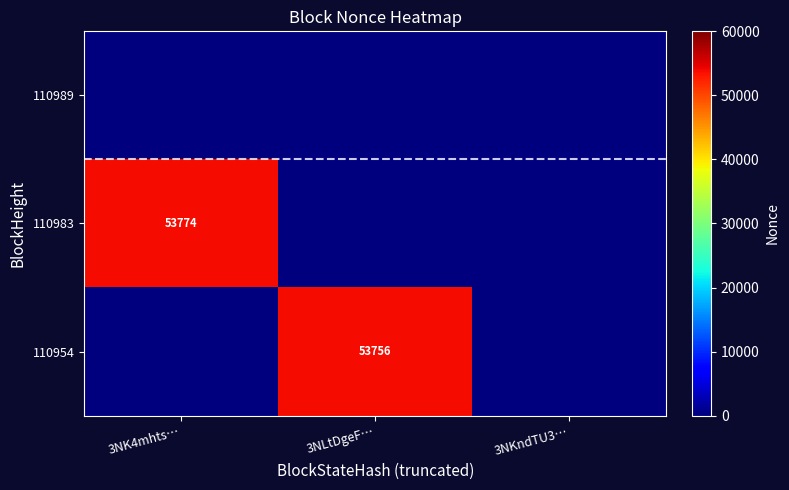

The value of 110954 at 3NLtDgeF… is 53756. True or false?

True